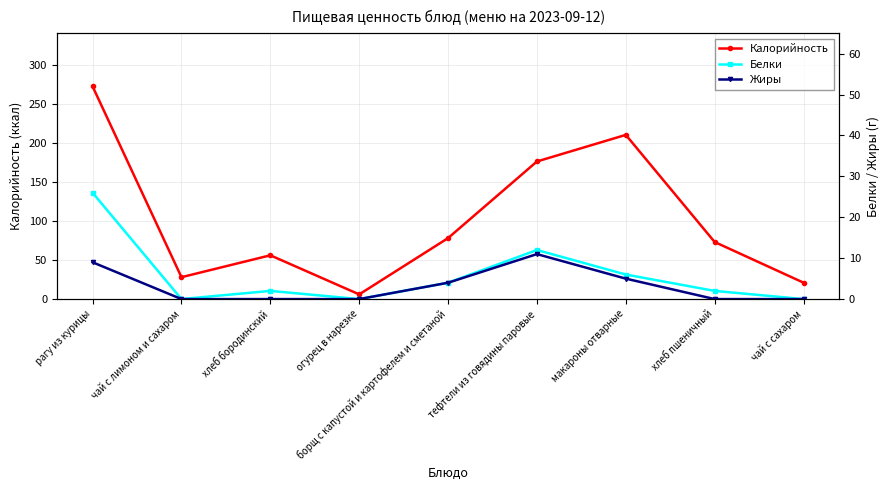

True or false: Жиры has a value of 0 at хлеб бородинский.

True